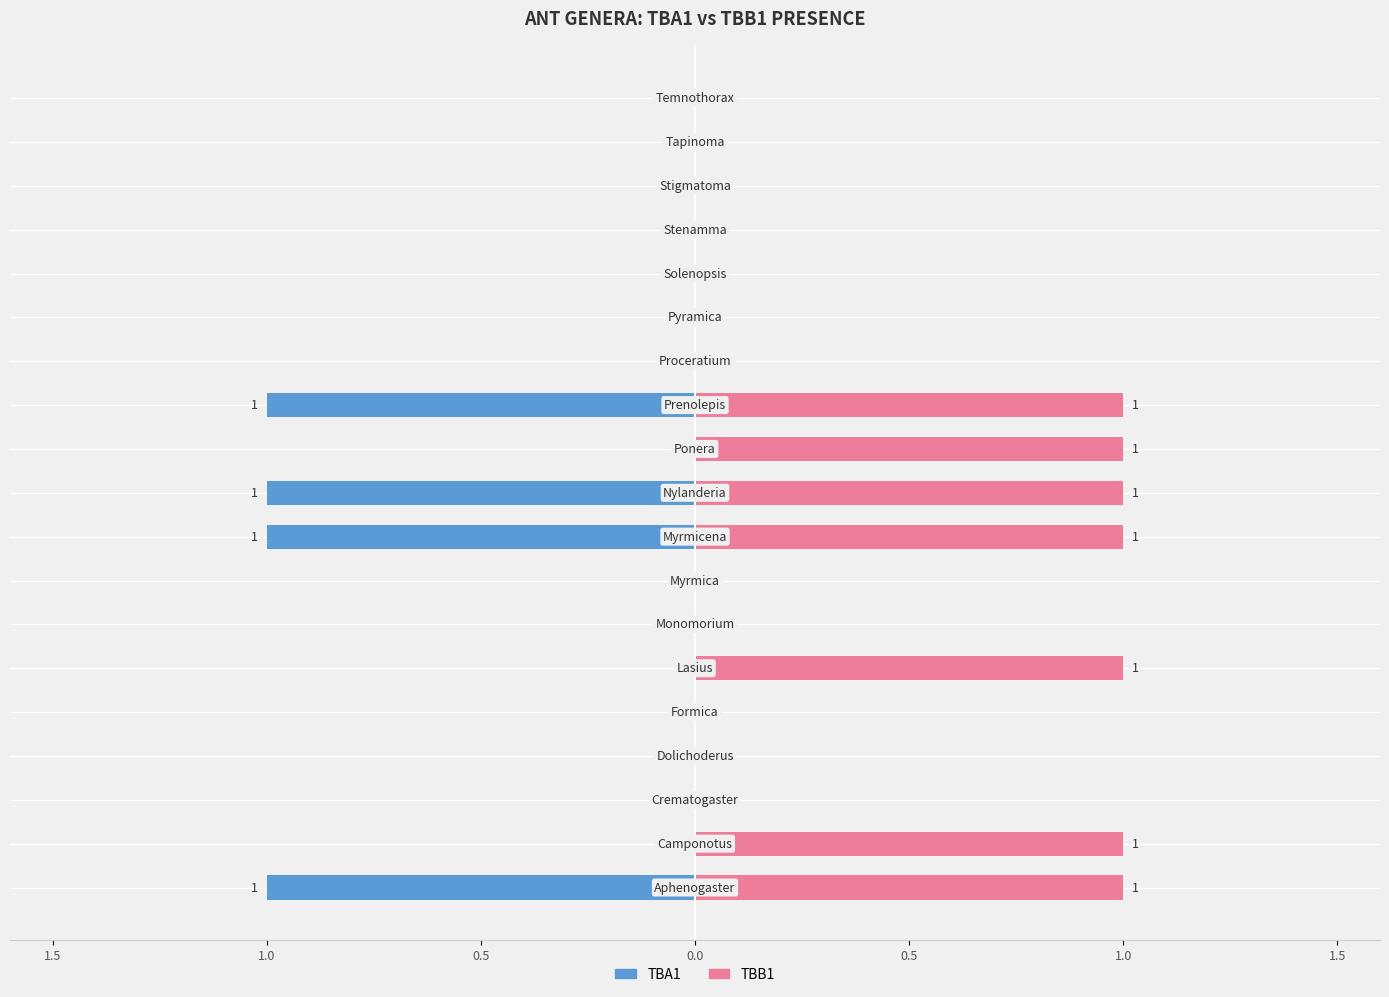

What is the difference between the maximum and second lowest values in the TBB1 series?

1